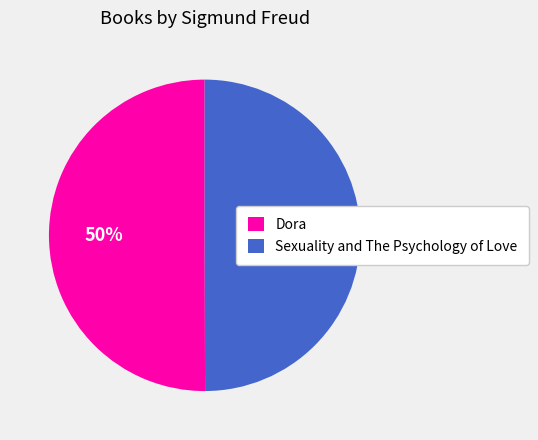

What percentage is the Sexuality and The Psychology of Love slice, to the nearest percent?

50%